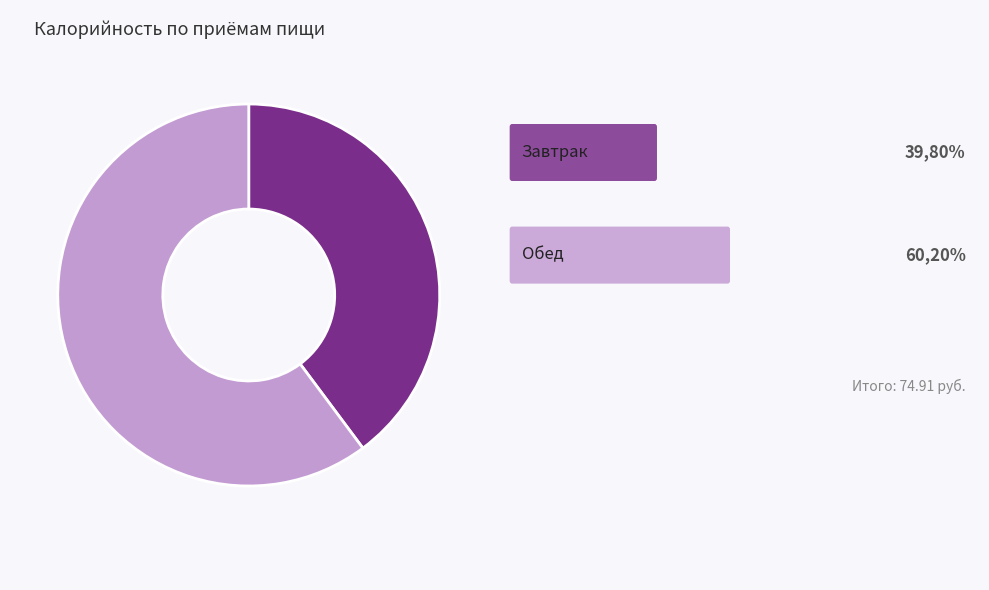

Which category has the biggest portion of the pie?

Обед